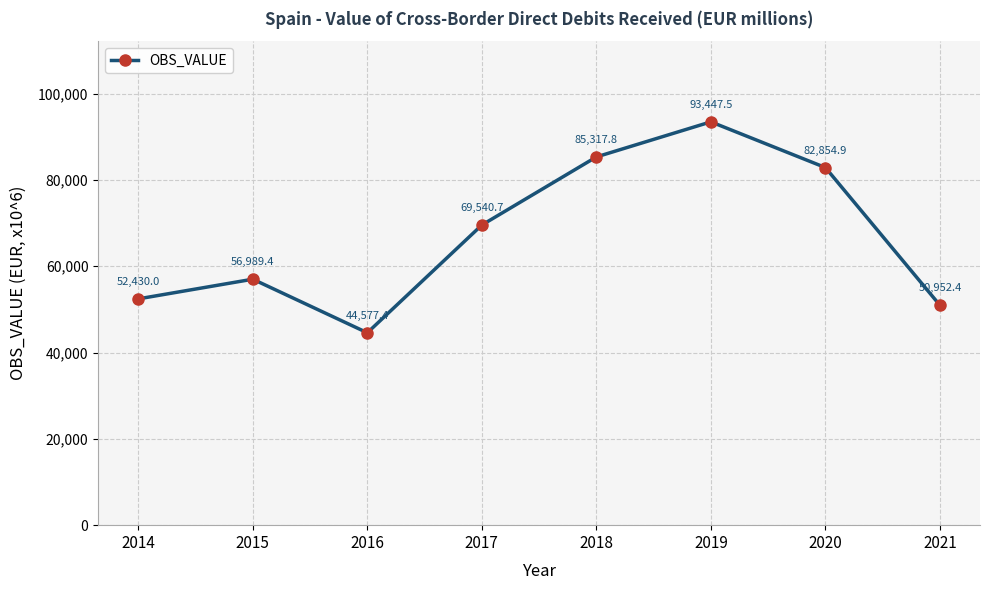

Is it true that the value at 2015 is 78895.5?

False